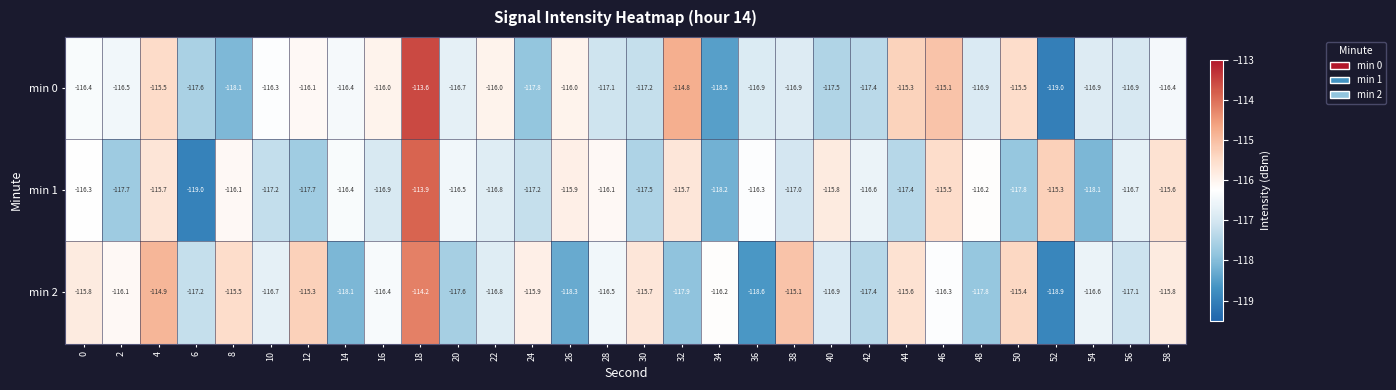

What value does the min 0 series have at 46?

-115.1